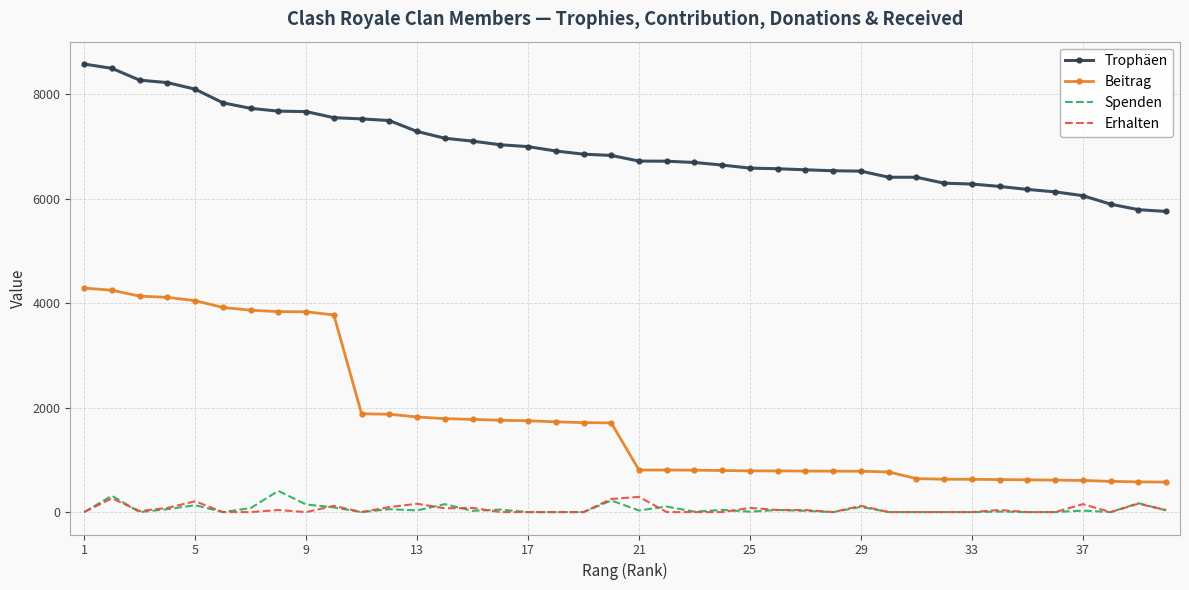

What is the greatest value displayed?

8582